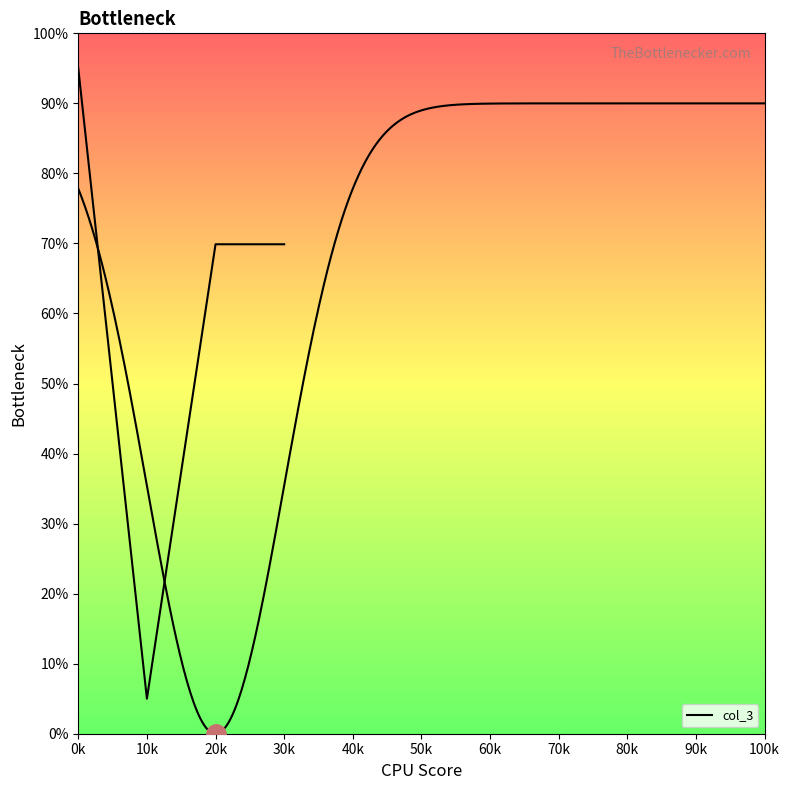

Reading right to left, extract all data points from this chart.

69.9	69.9	5.0	95.0